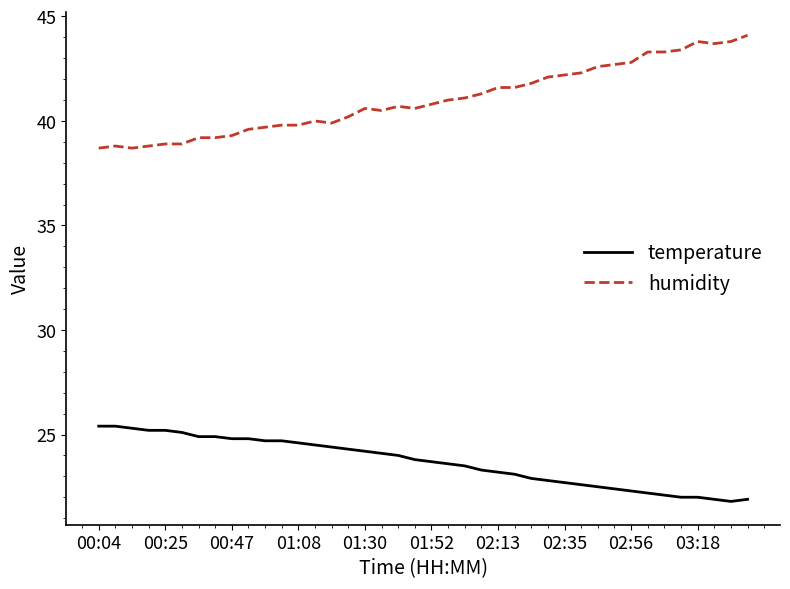

What is the minimum value for temperature?

21.8